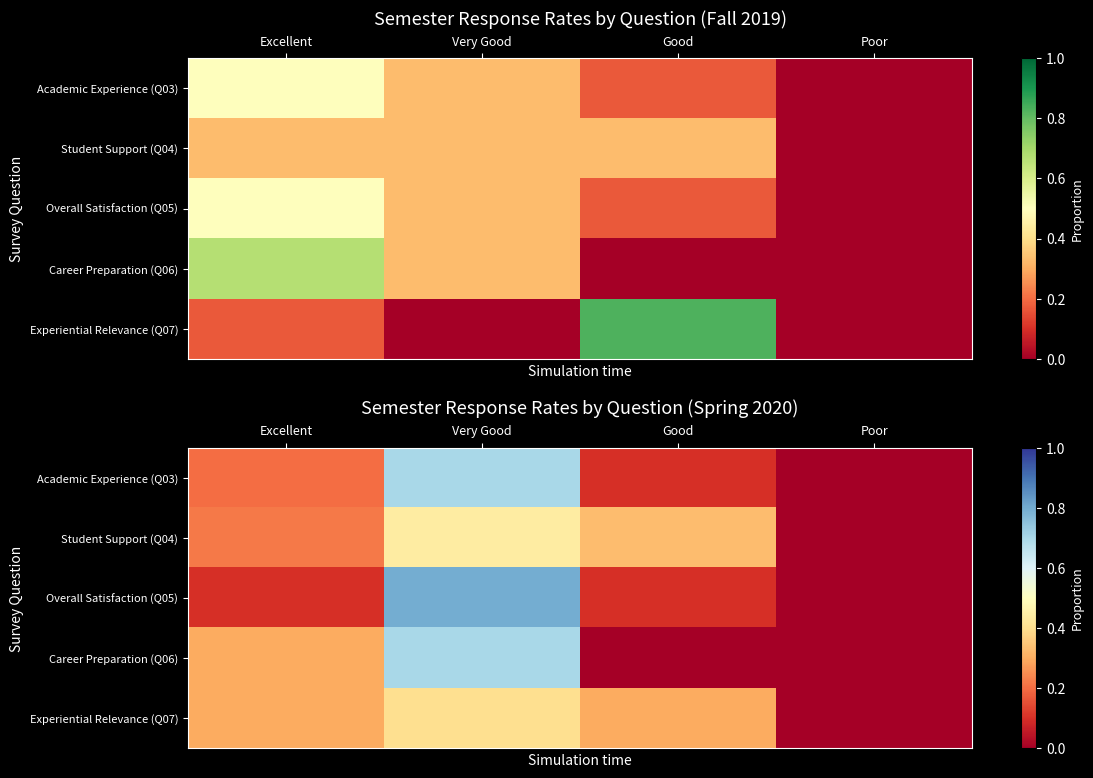

What is the approximate value of Experiential Relevance (Q07) at Excellent?

0.3